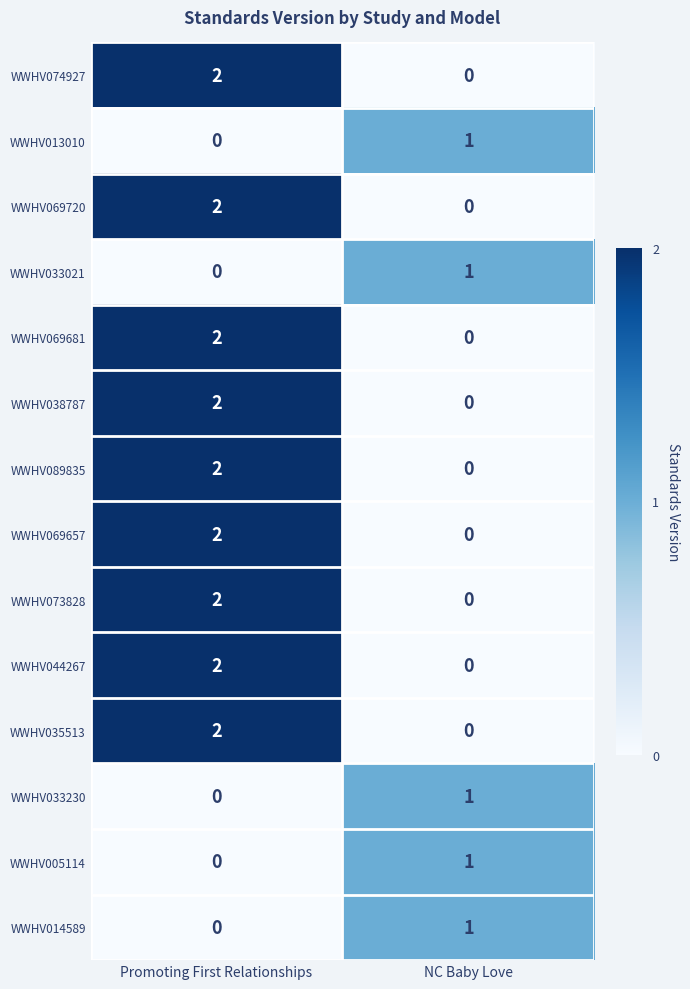

Which category has the highest value in the WWHV073828 series?

Promoting First Relationships